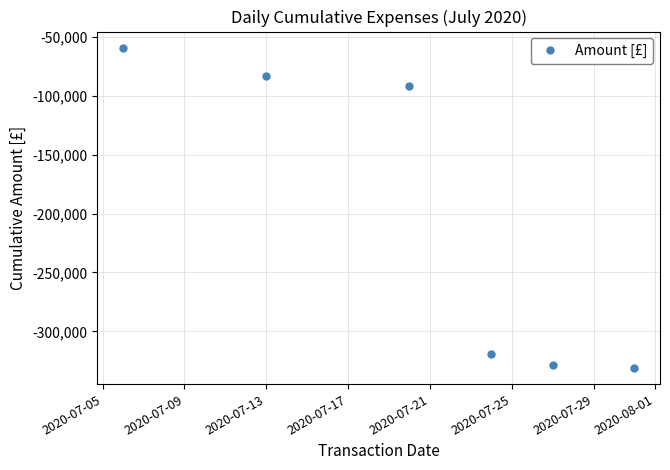

What is the difference between the second highest and minimum values?

248038.0